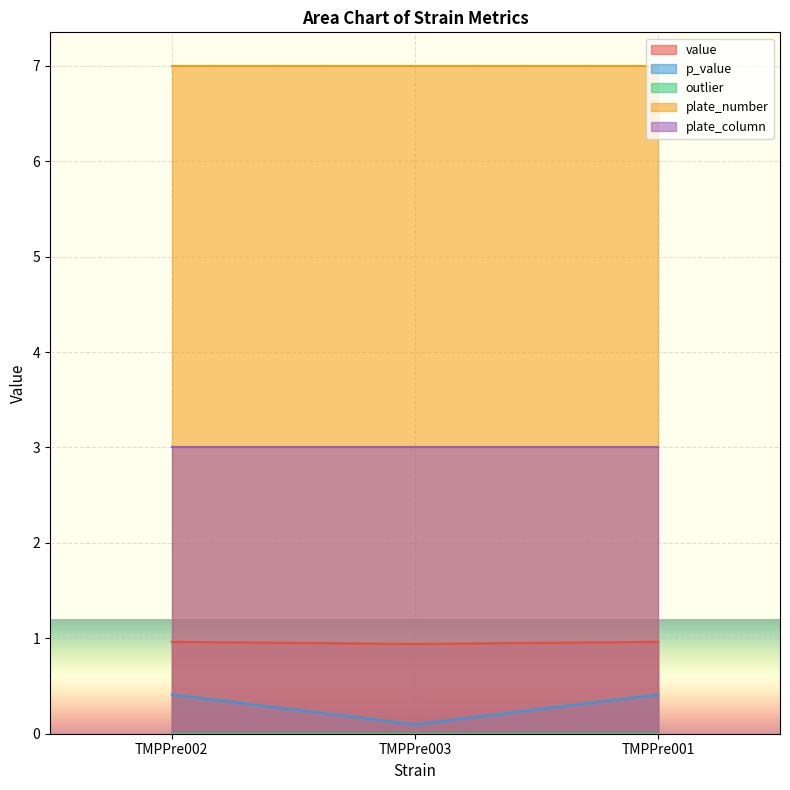

True or false: plate_number has a value of 7.0 at TMPPre003.

True